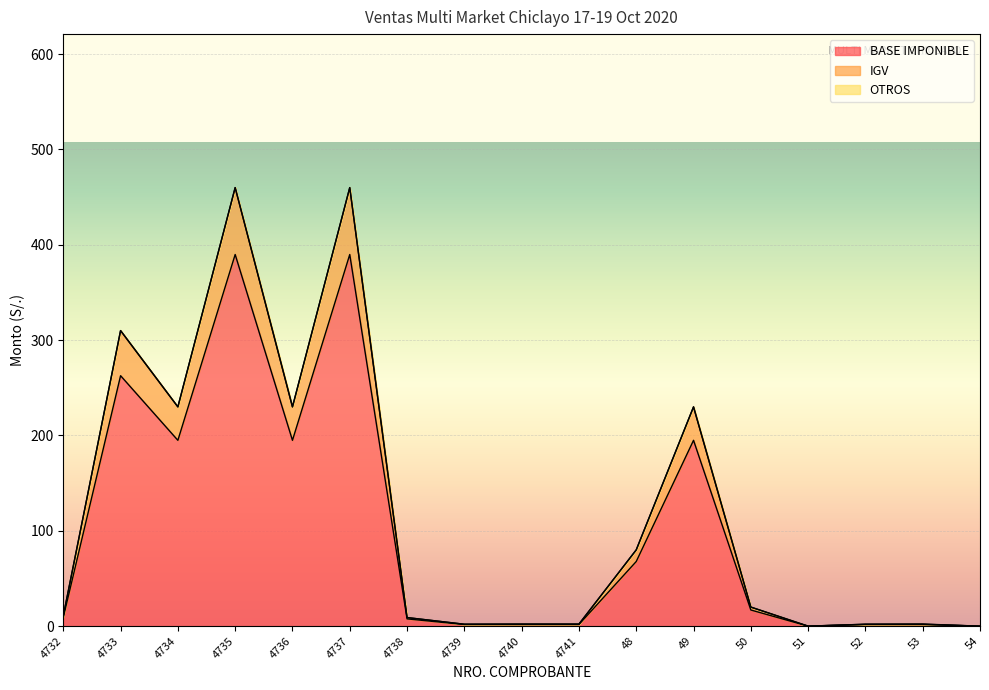

What is the total value across all series at 4737?

460.0